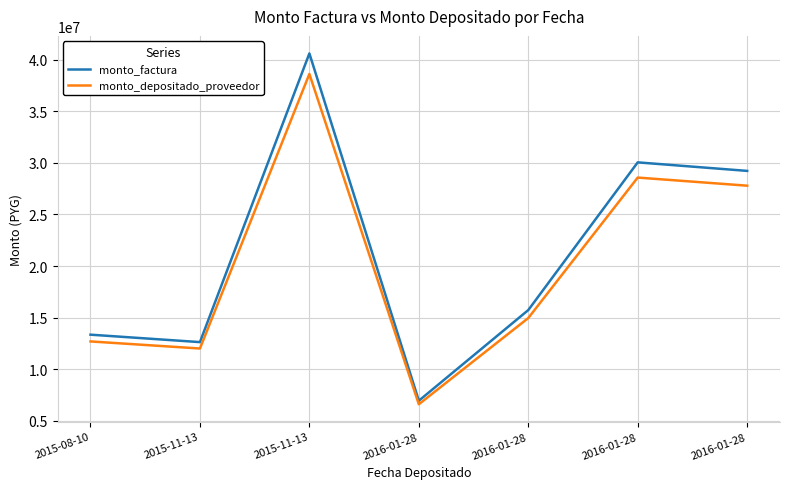

What is the average value of the monto_depositado_proveedor series?

20184048